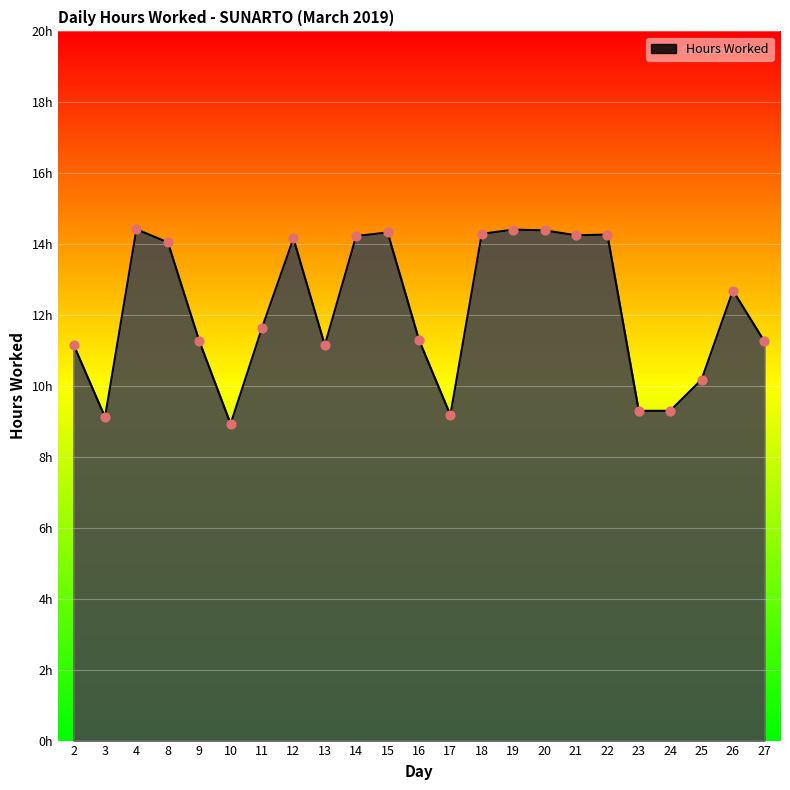

What is the change in value from 4 to 18?

-0.1